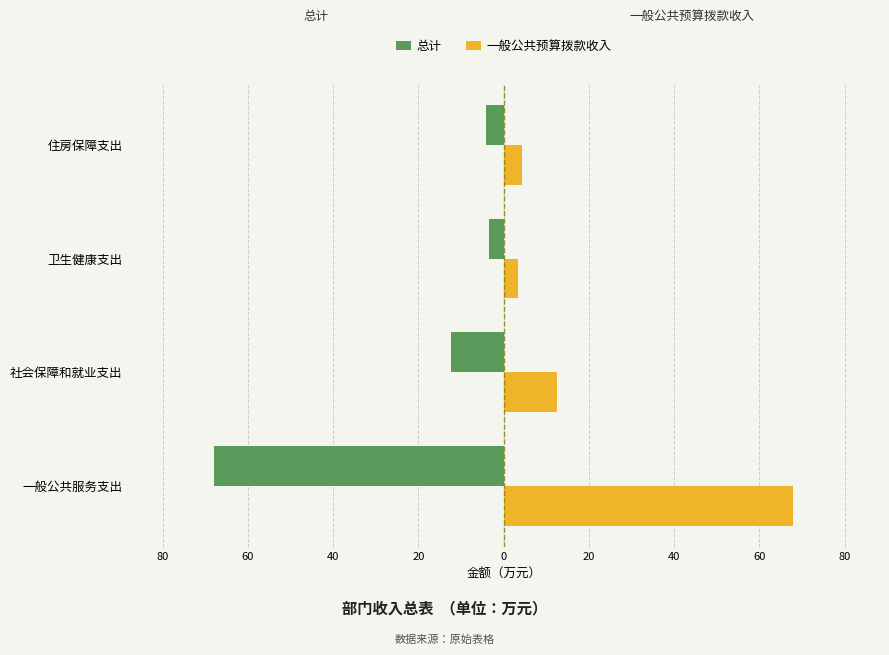

At how many categories does at least one series exceed 67?

1